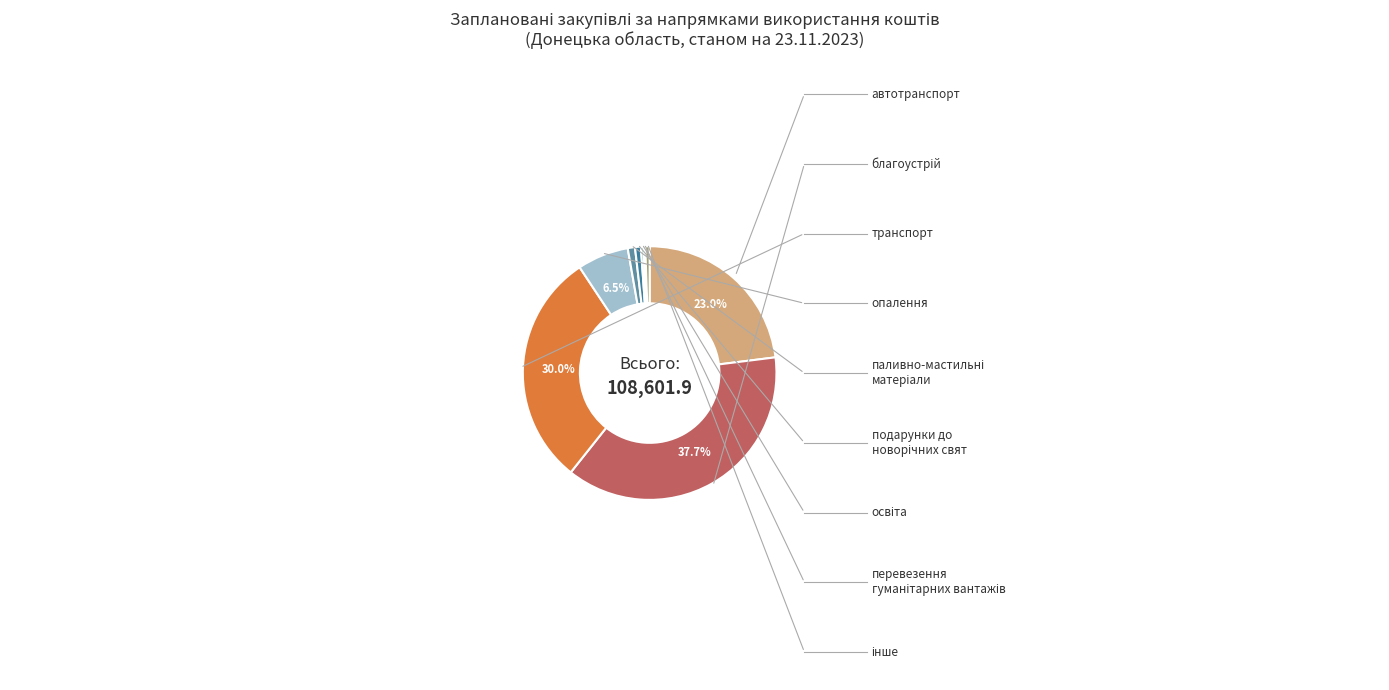

Does any single category account for the majority?

No